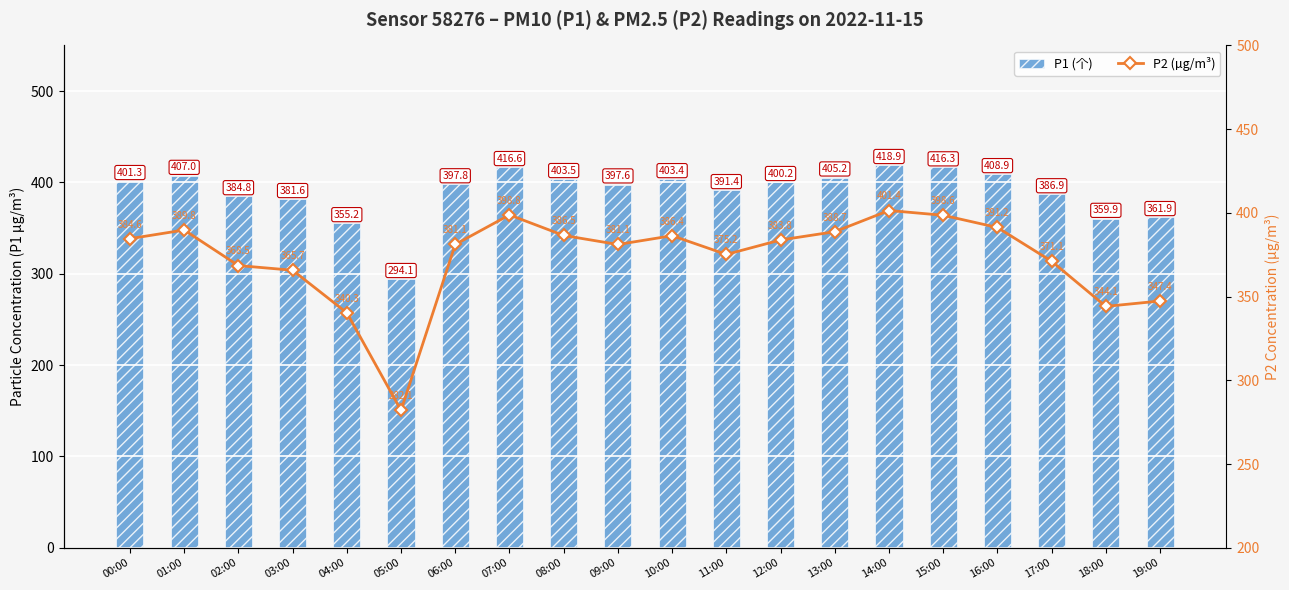

Does the chart contain stacked bars?

No